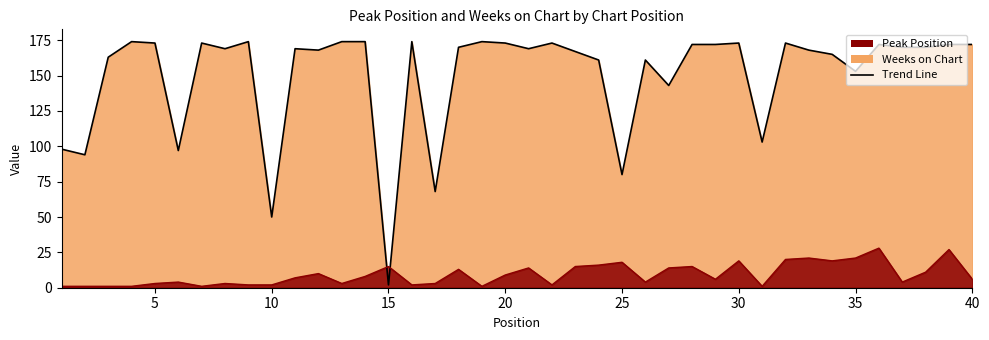

Does the chart have visible grid lines?

No